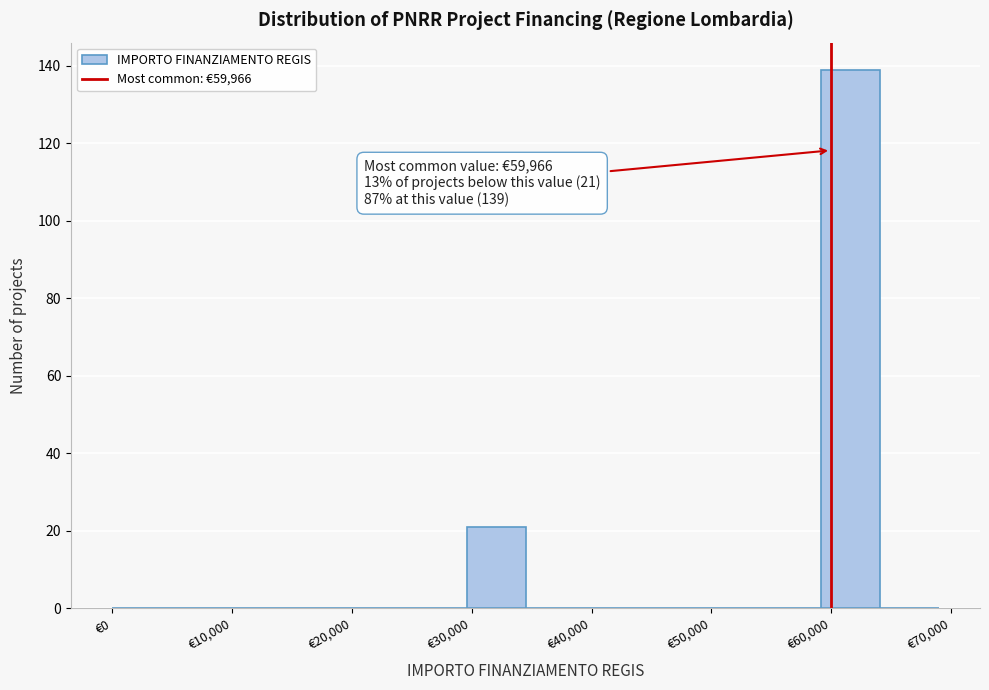

Which range on the x-axis has the tallest bar?

59000 to 64000